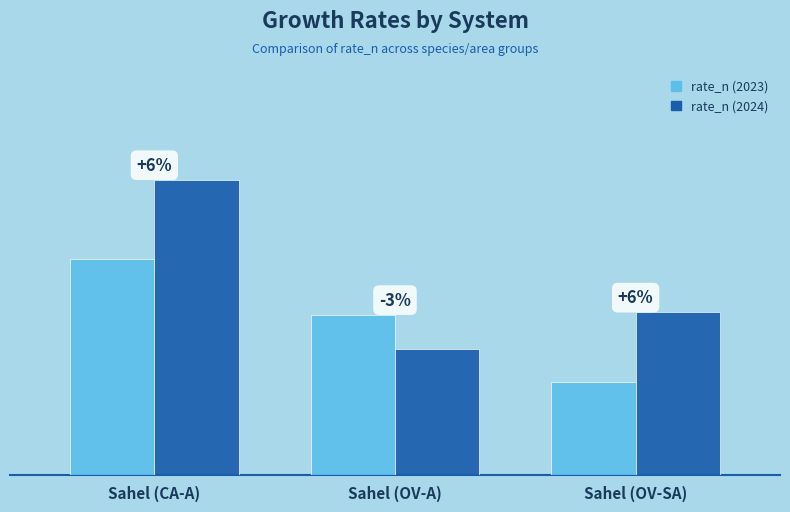

At which category is the sum across all series the highest?

Sahel (CA-A)